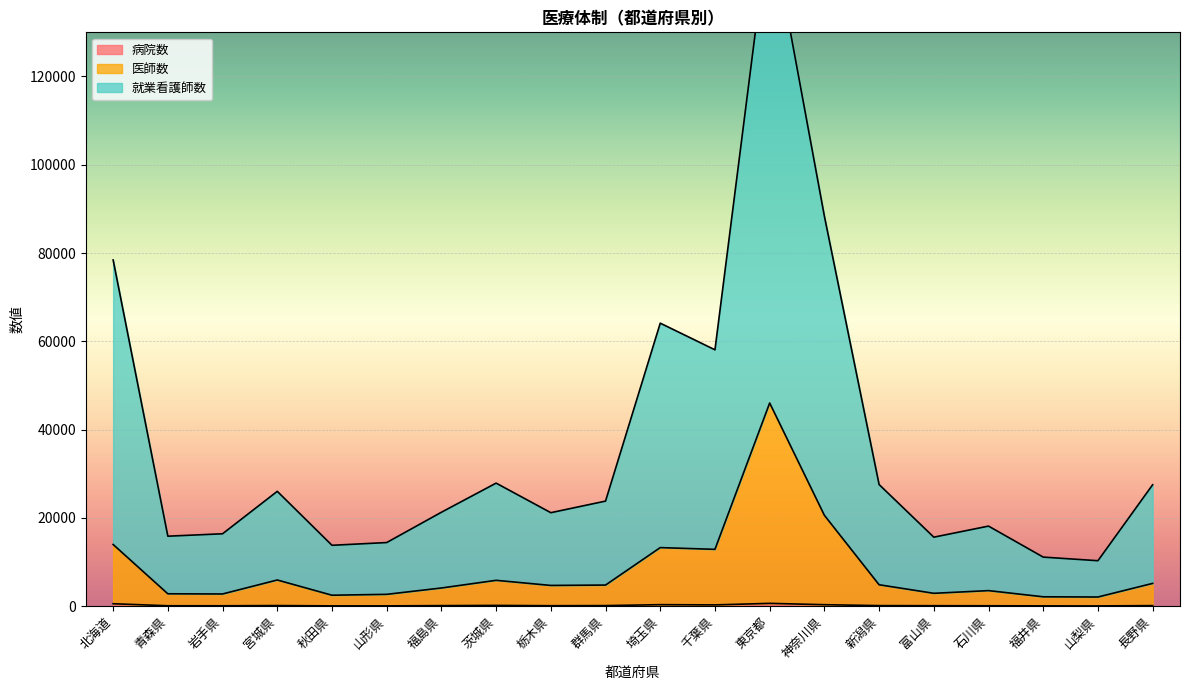

True or false: 医師数 and 病院数 cross at least once.

False